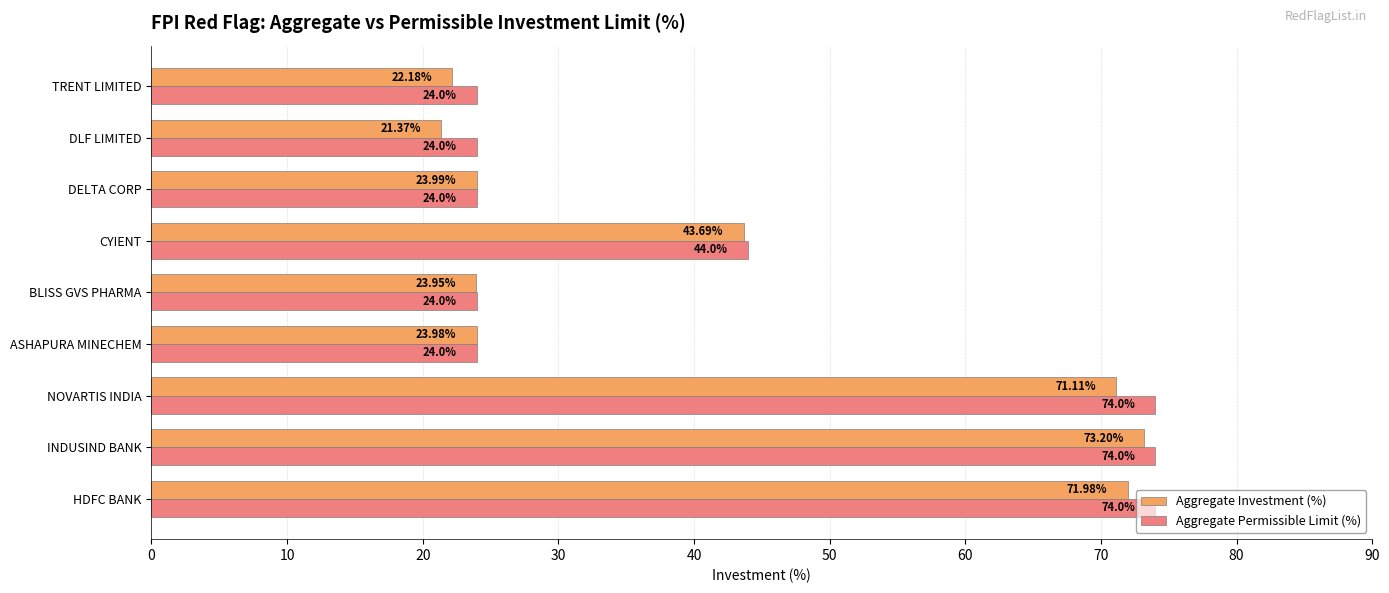

Which category has the lowest value in the Aggregate Investment (%) series?

DLF LIMITED